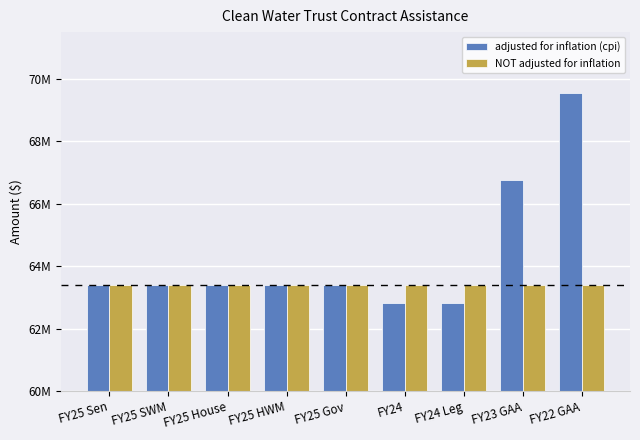

At FY24, list the series in order from smallest to largest.

adjusted for inflation (cpi), NOT adjusted for inflation